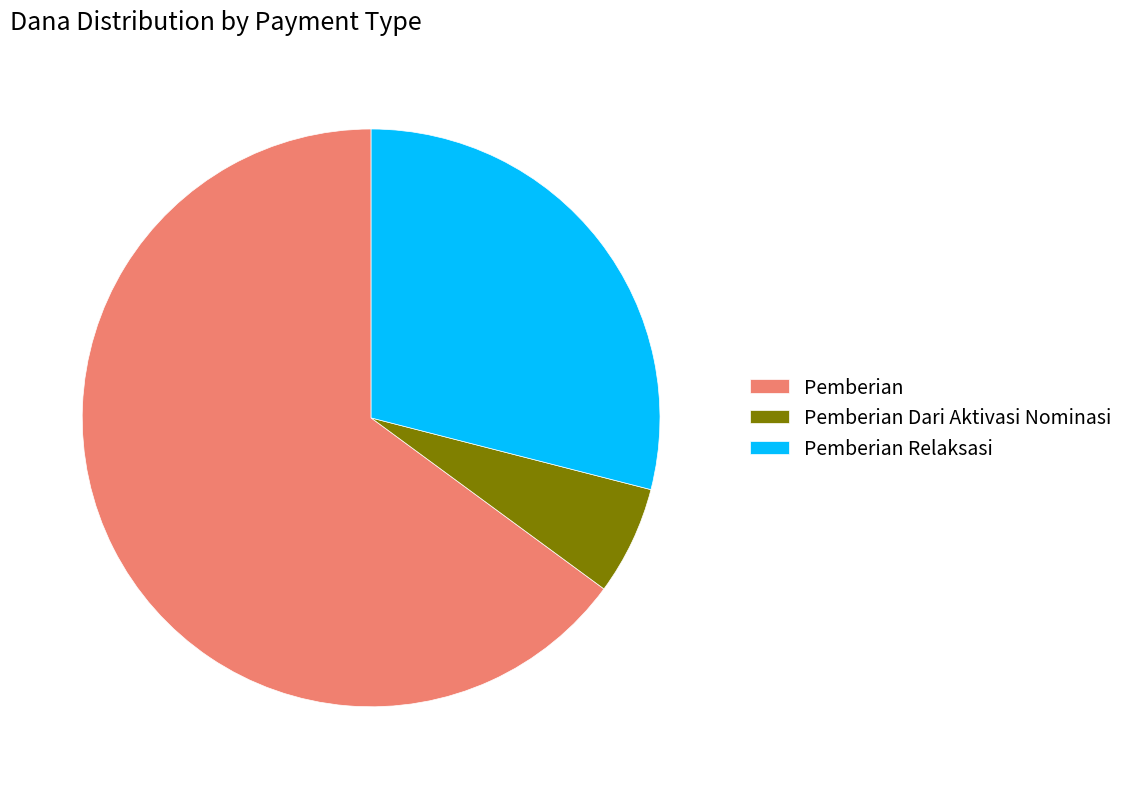

Which category has the biggest portion of the pie?

Pemberian